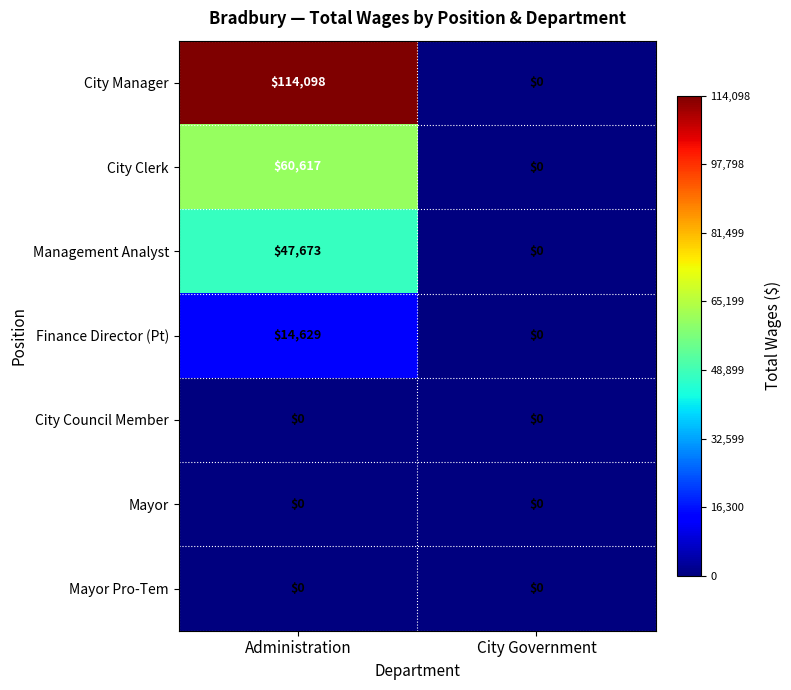

What is the difference between the highest and lowest values at Administration?

114098